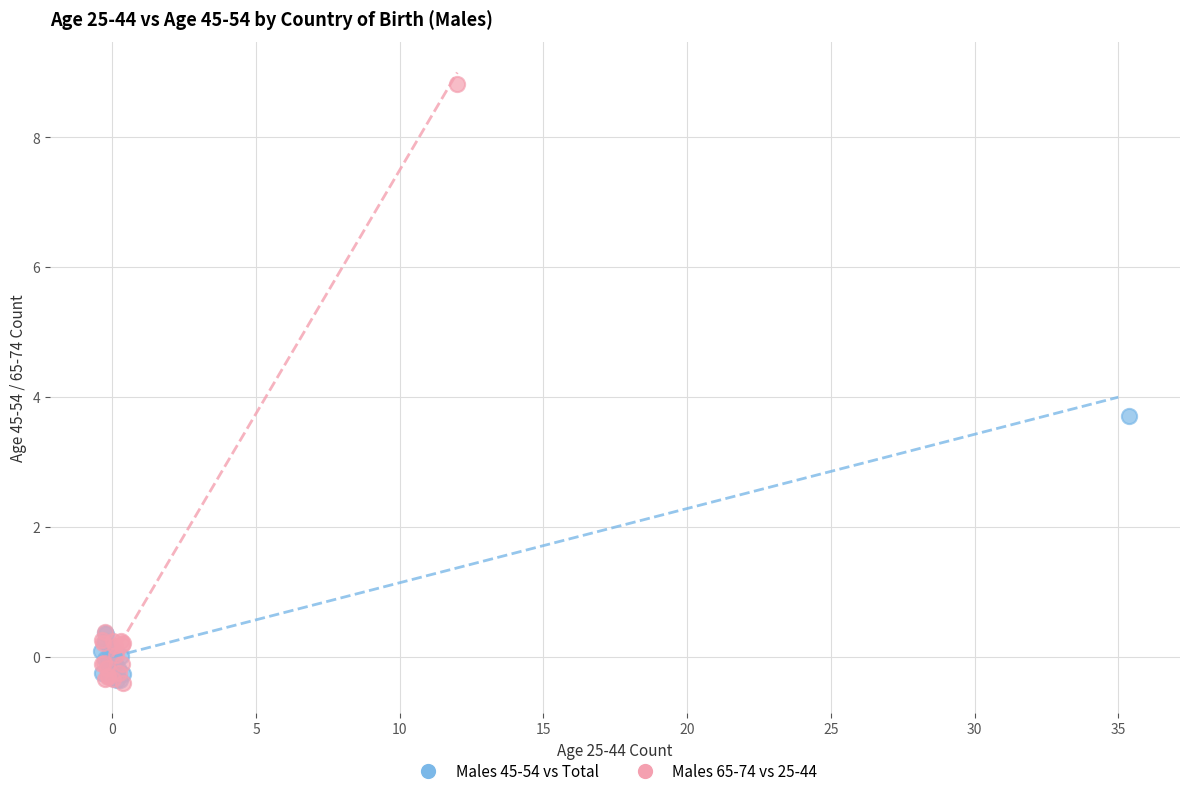

Which series reaches the maximum Y coordinate?

Males 65-74 vs 25-44